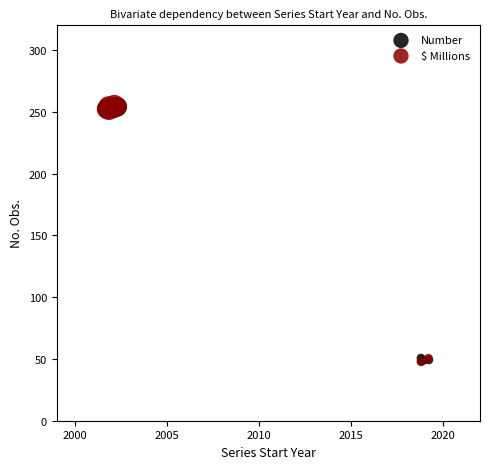

What are all the series names shown in the legend?

Number, $ Millions